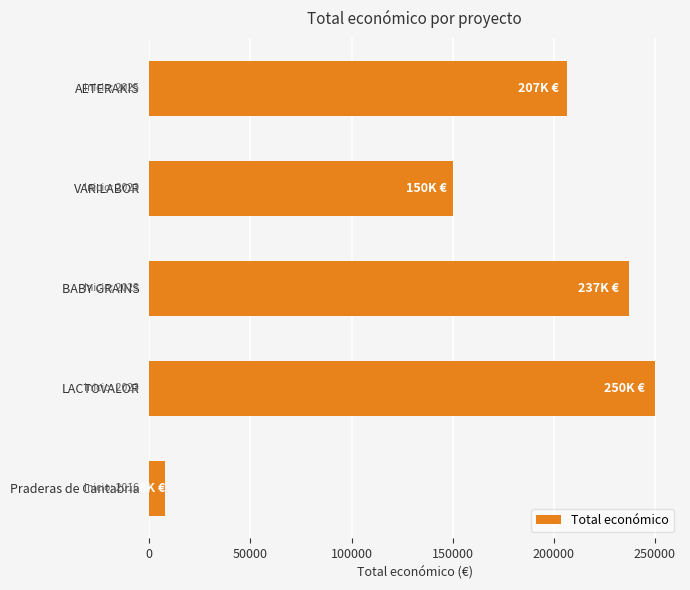

Rank the categories by value from lowest to highest.

Praderas de Cantabria, VARILABOR, AETERAKIS, BABY GRAINS, LACTOVALOR